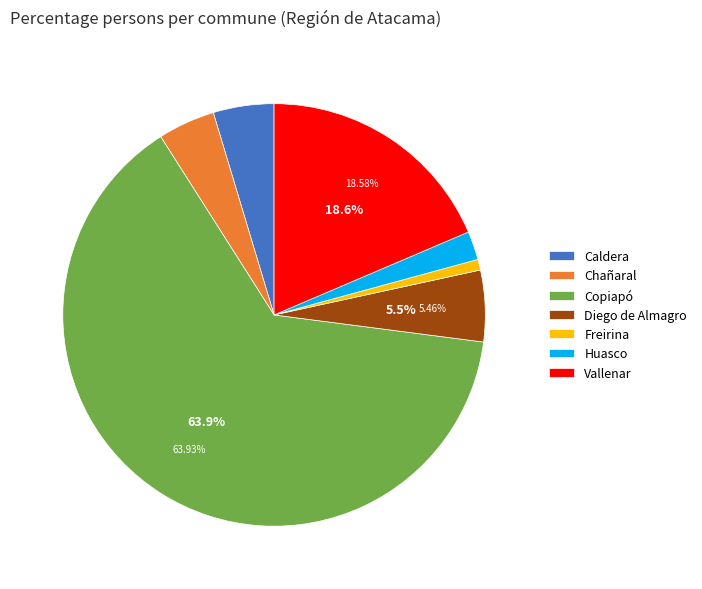

To the nearest percent, what is the difference between the Huasco and Diego de Almagro slice percentages?

3%